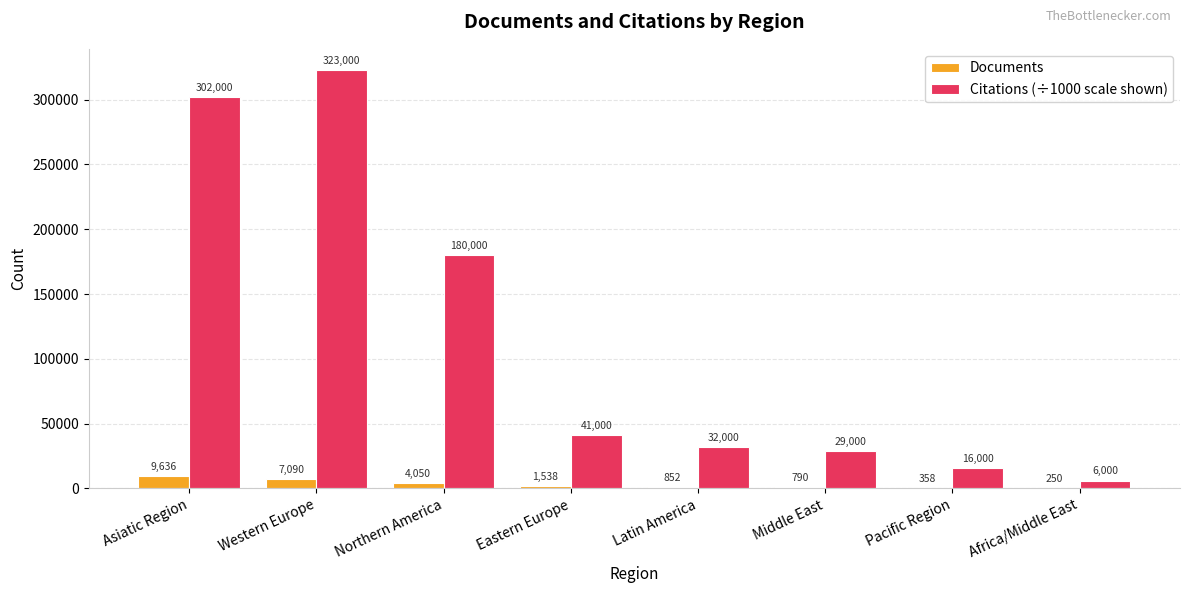

Reading left to right, list all the values displayed in this chart.

Documents: 9636	7090	4050	1538	852	790	358	250
Citations (÷1000 scale shown): 302000	323000	180000	41000	32000	29000	16000	6000